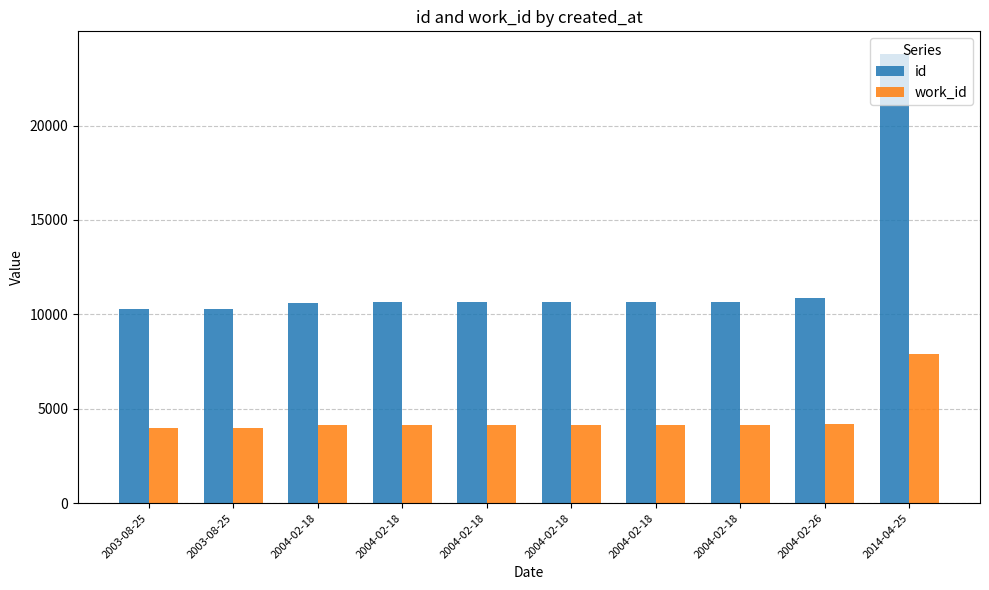

How many bars are there in each group?

2